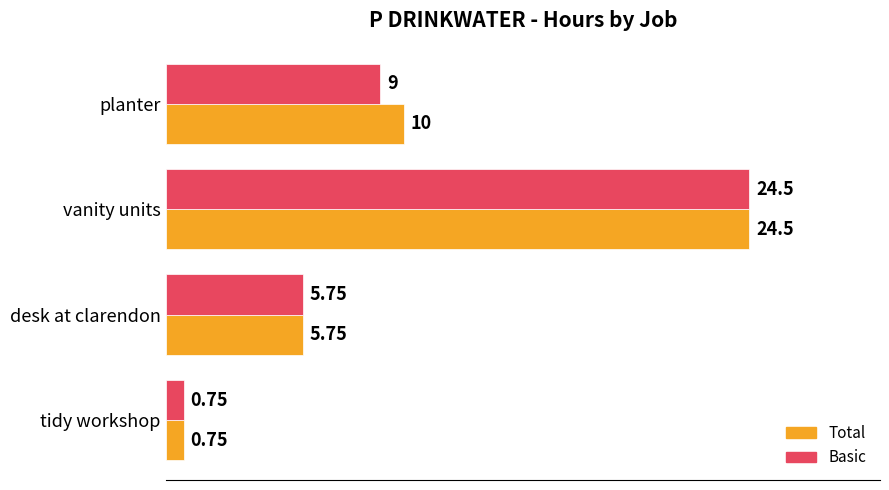

At which category is the sum across all series the highest?

vanity units